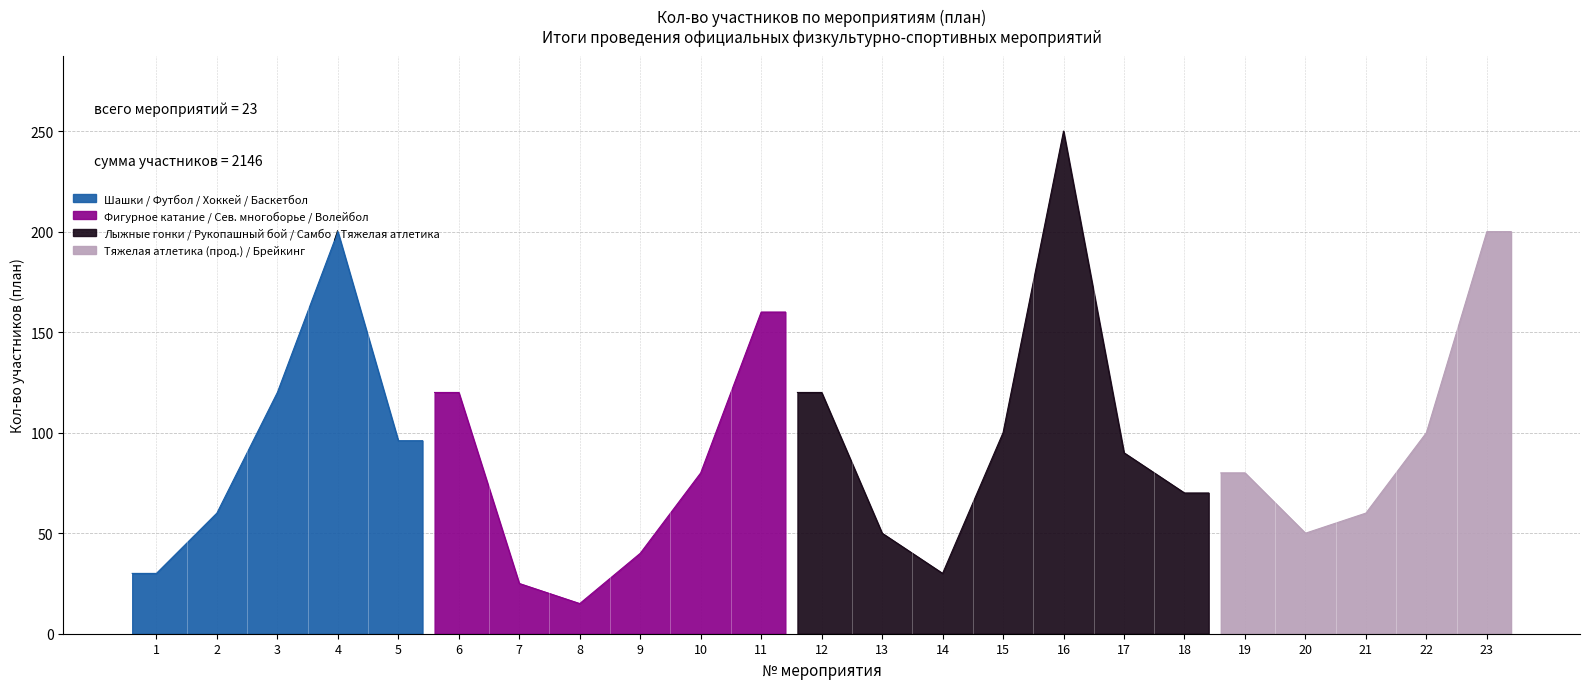

Rank the categories by value from lowest to highest.

8, 7, 1, 14, 9, 13, 20, 2, 21, 18, 10, 19, 17, 5, 15, 22, 3, 6, 12, 11, 4, 23, 16